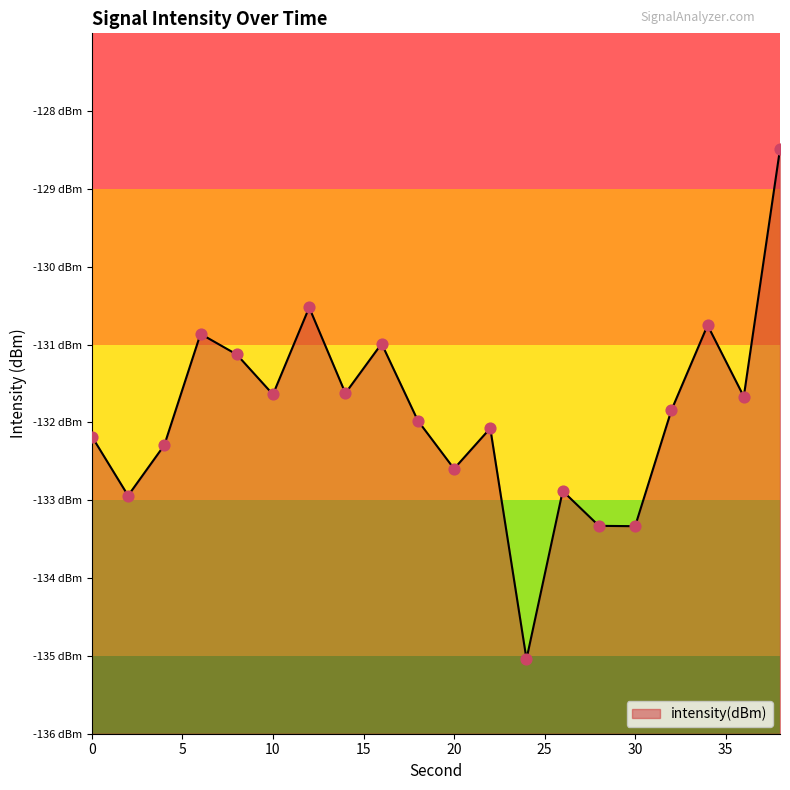

Between 18 and 20, which is larger?

18